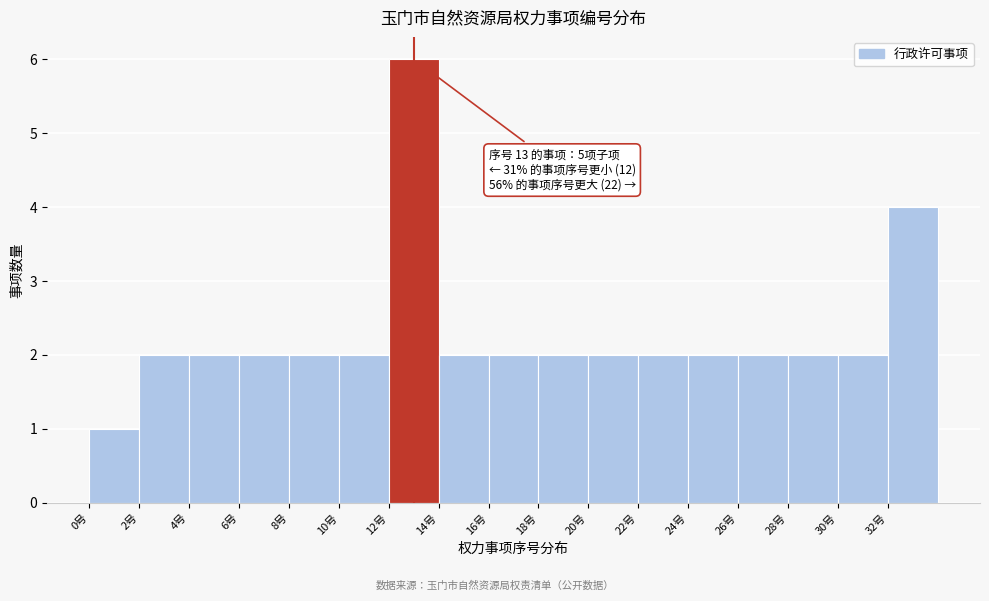

Which range on the x-axis has the tallest bar?

12 to 14